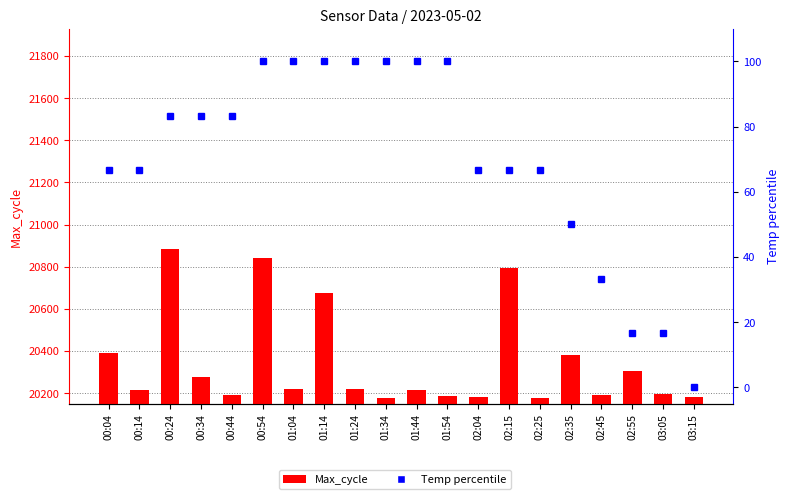

What is the sum of all Max_cycle values?

406887.0